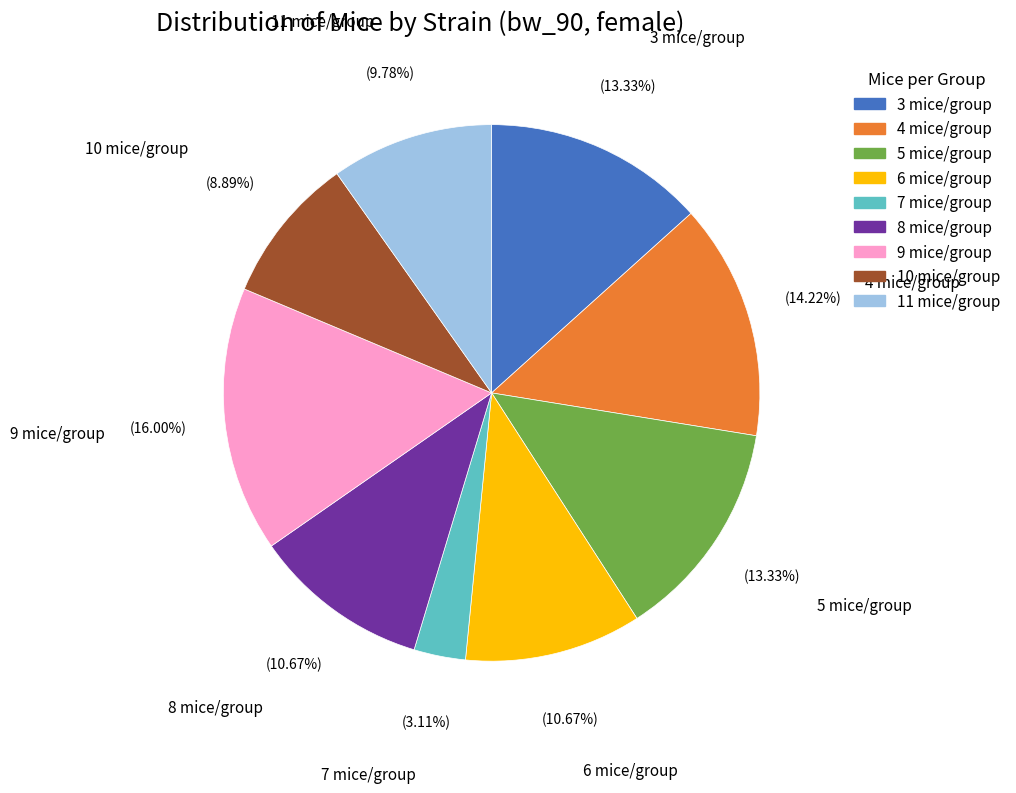

Do 3 mice/group and 6 mice/group together represent more than half of the pie?

No